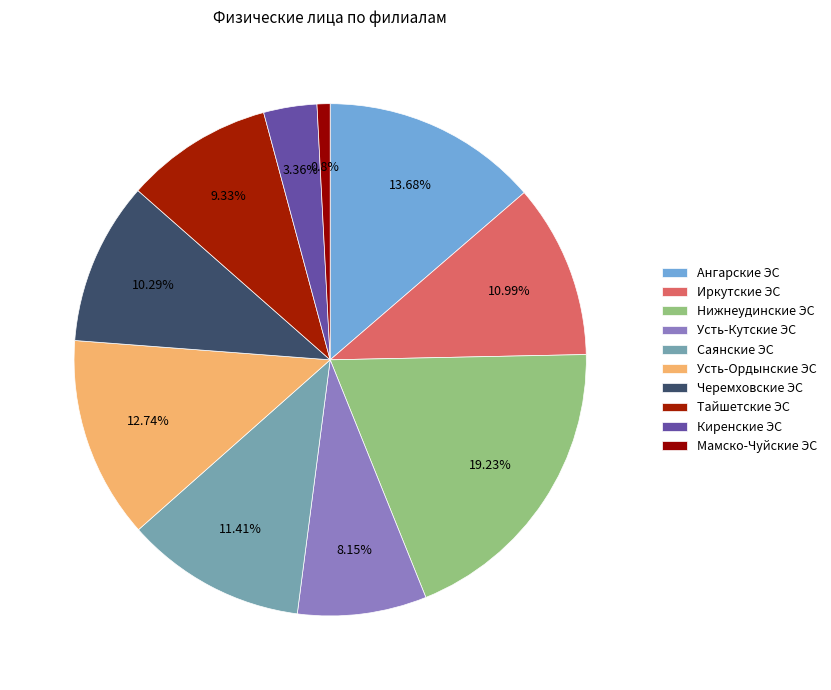

True or false: Усть-Ордынские ЭС accounts for 1% of the total.

False